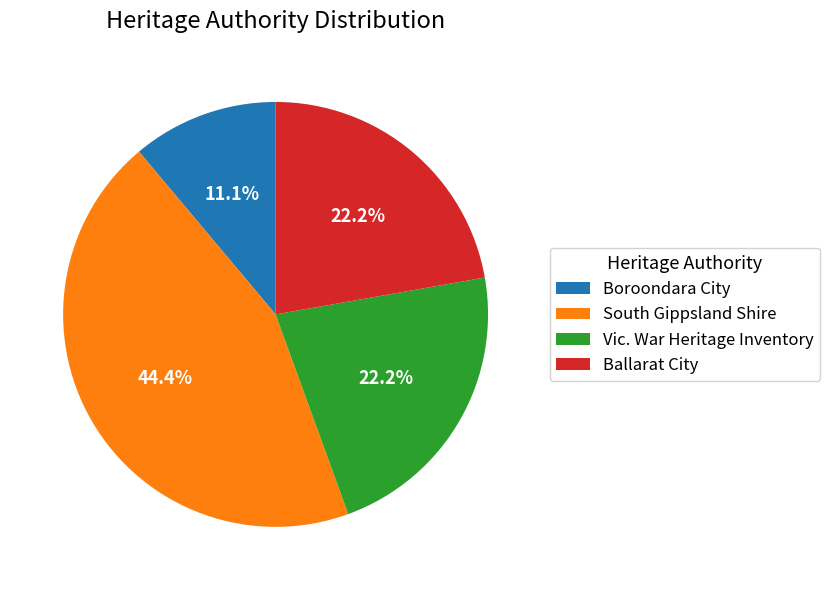

What is the ratio of the value at Boroondara City to the value at Vic. War Heritage Inventory?

0.5